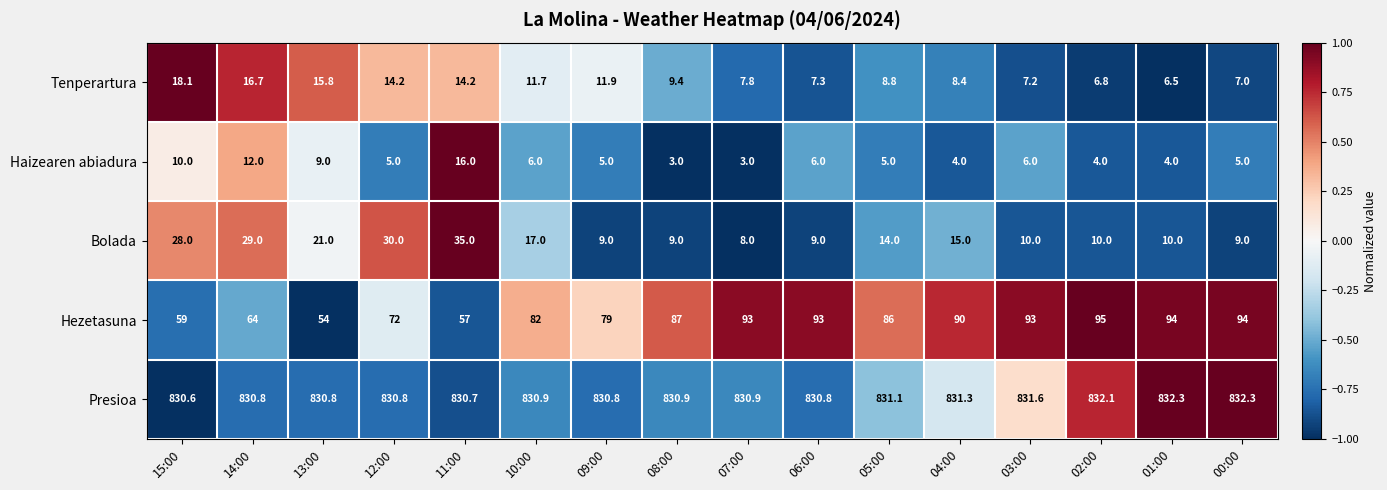

At which label is Hezetasuna closest to 74?

12:00